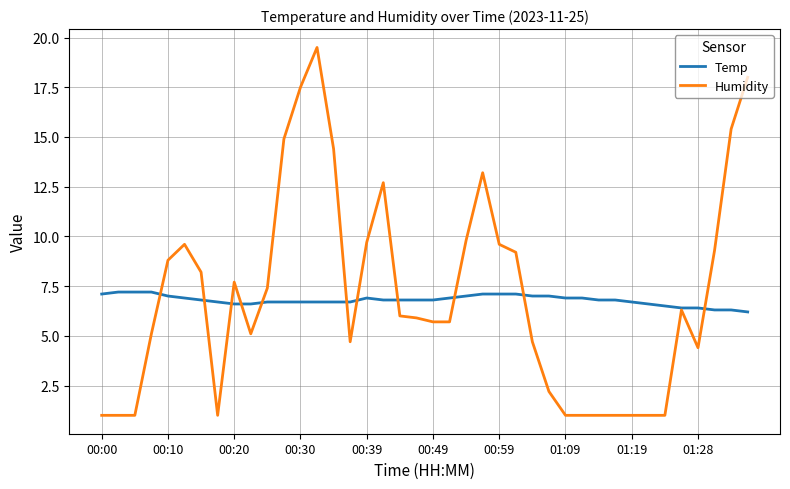

Rank the series by their maximum value, from lowest to highest.

Temp, Humidity